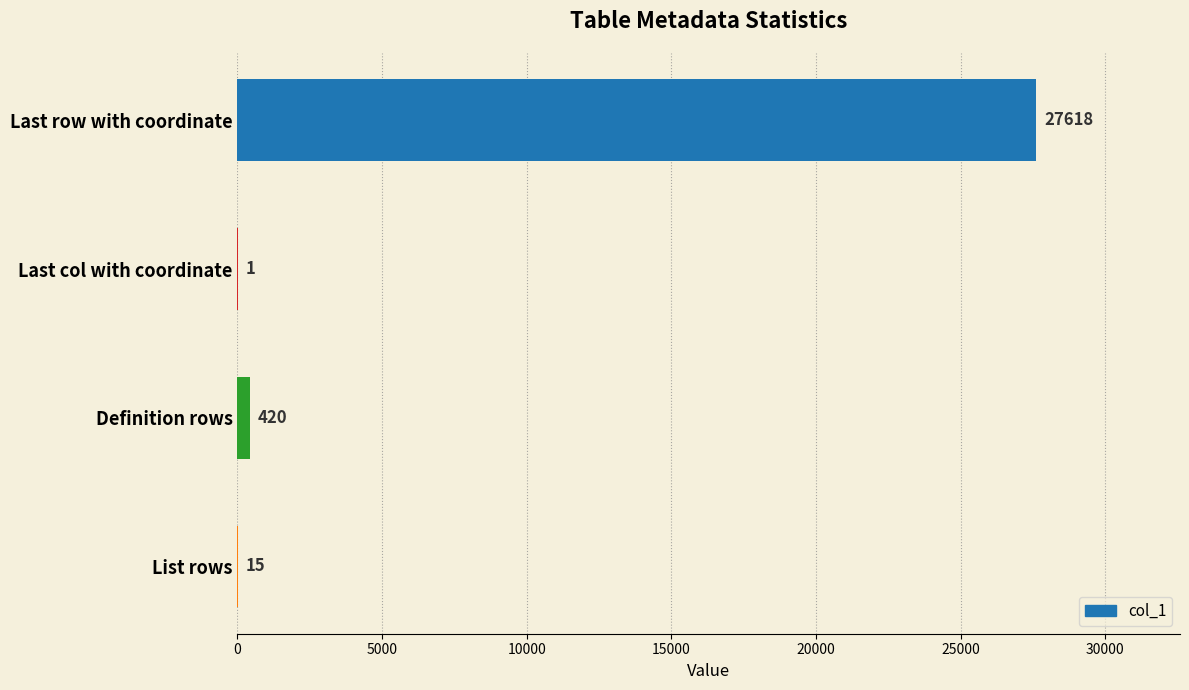

What is the sum of the values at Last row with coordinate and List rows?

27633